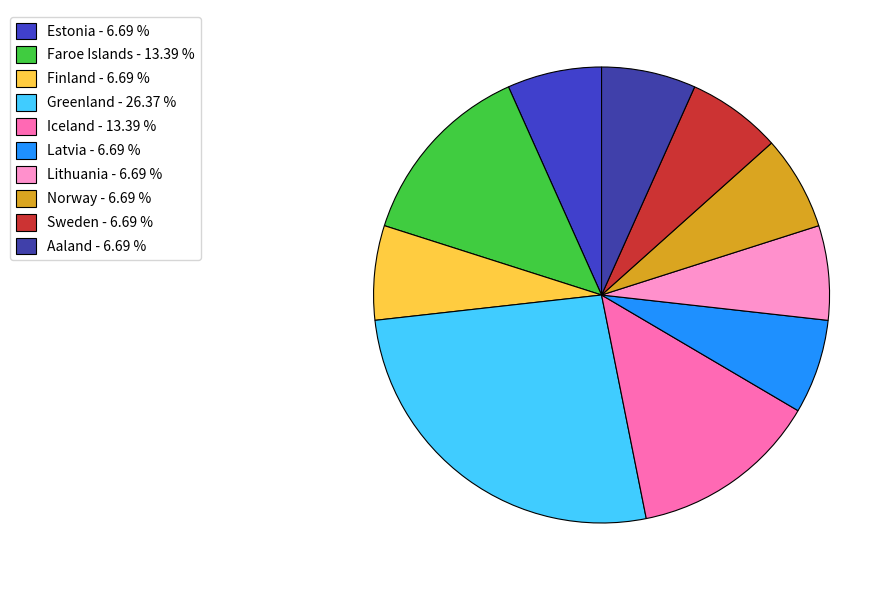

Count the number of slices in the pie.

10